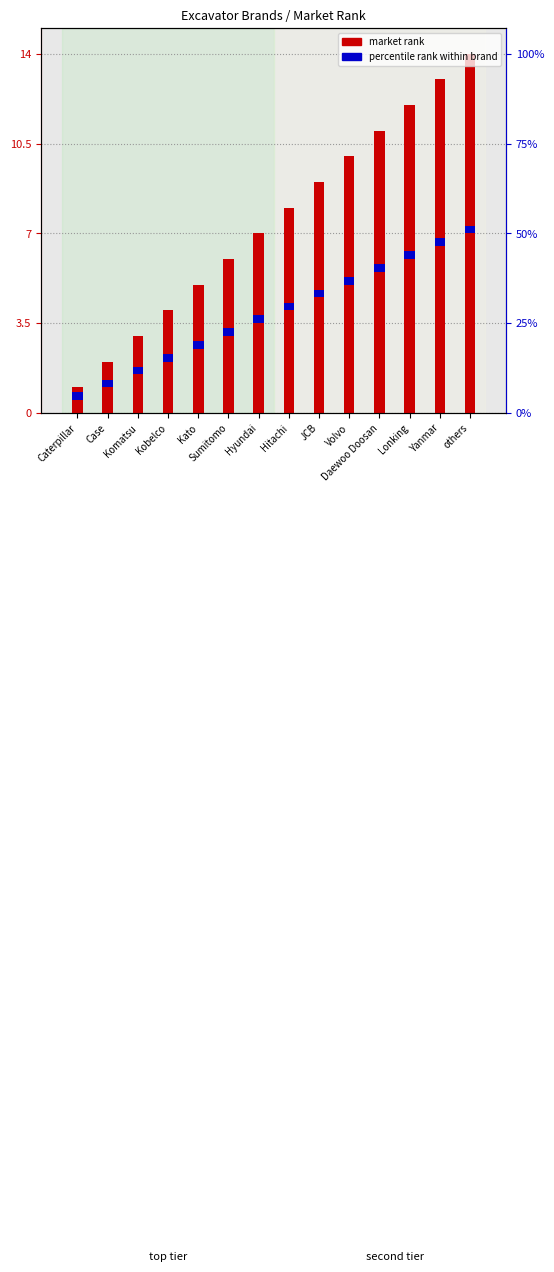

How many bars are there in total?

28